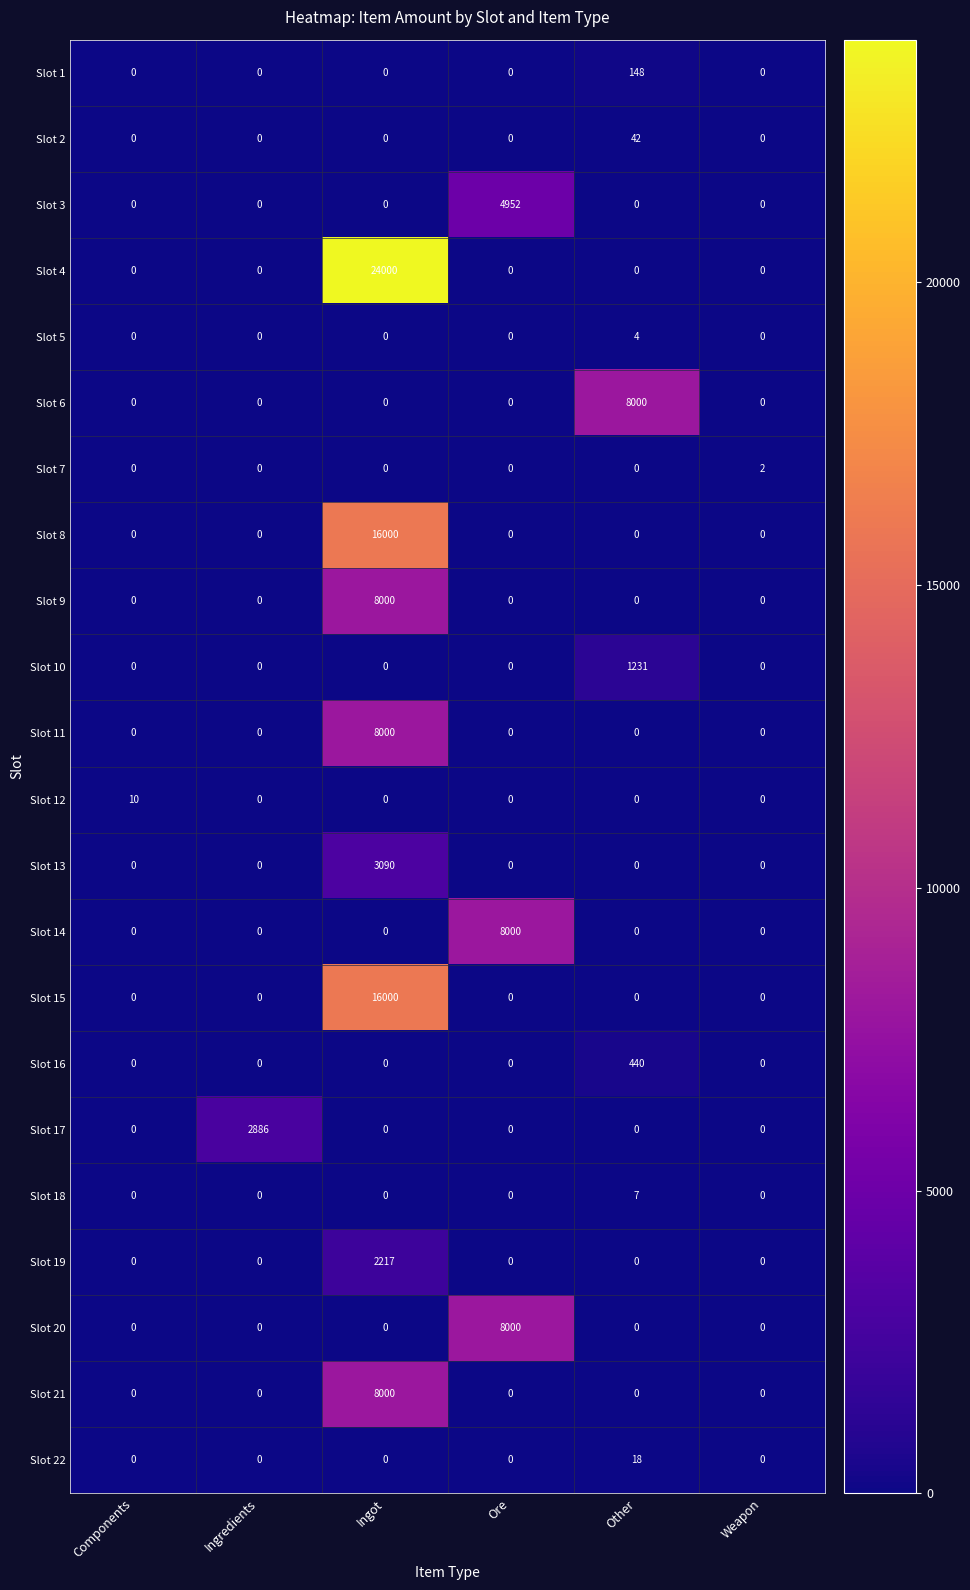

What is the average value of the Slot 4 series?

4000